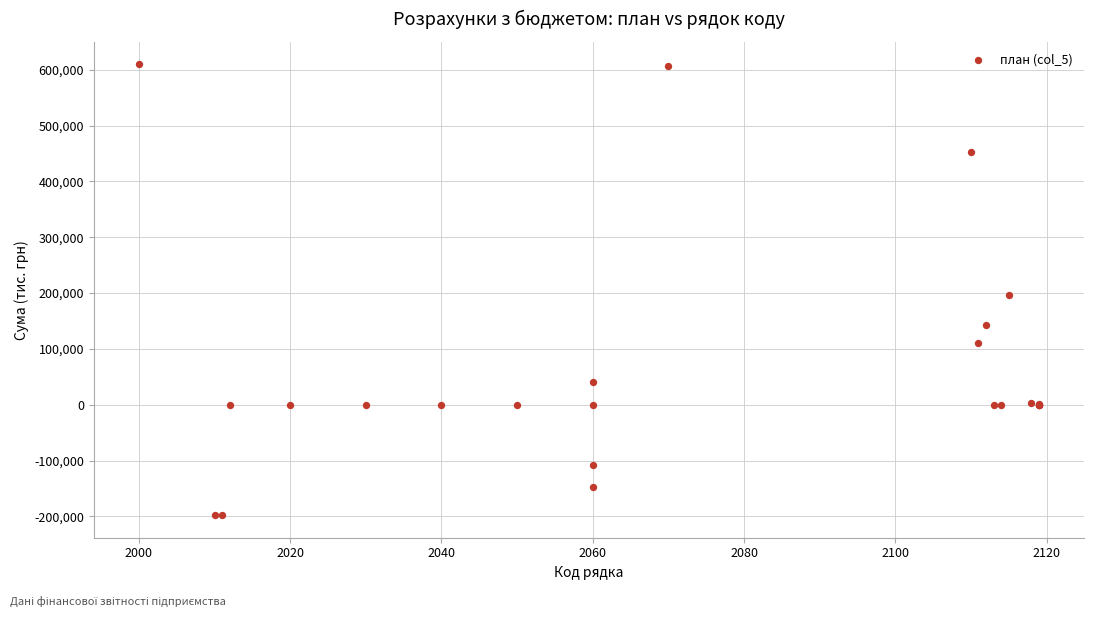

What Y value in the scatter plot is closest to 205801?

196299.8